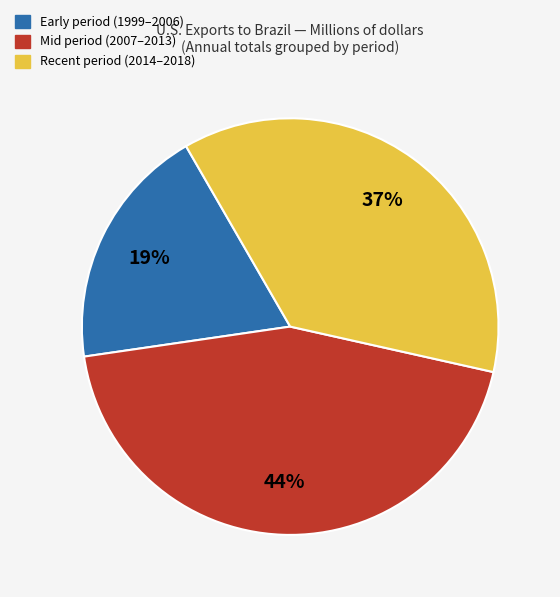

What is the ratio of the value at Mid period (2007–2013) to the value at Early period (1999–2006)?

2.3